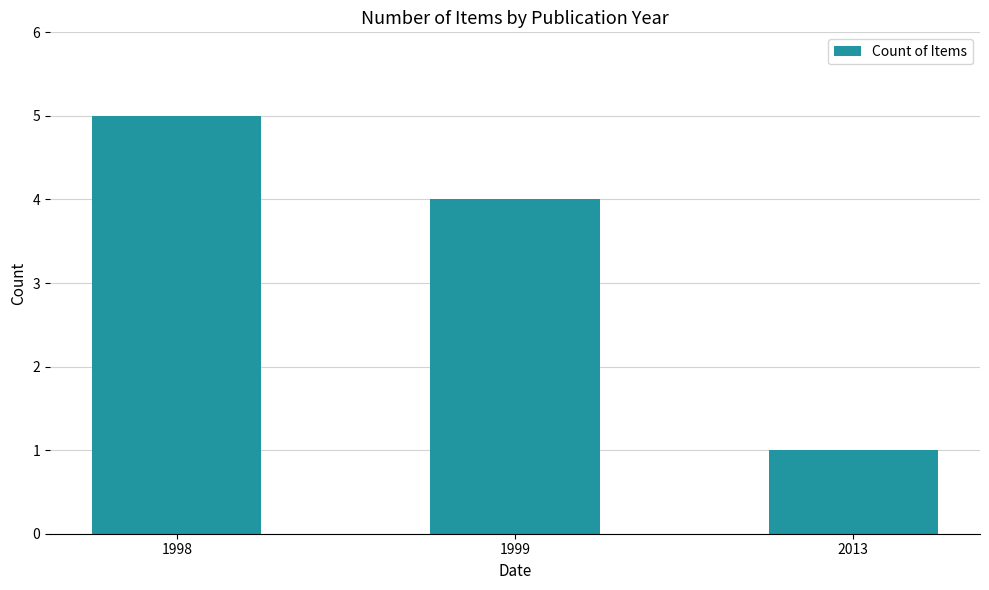

What is the smallest value displayed?

1